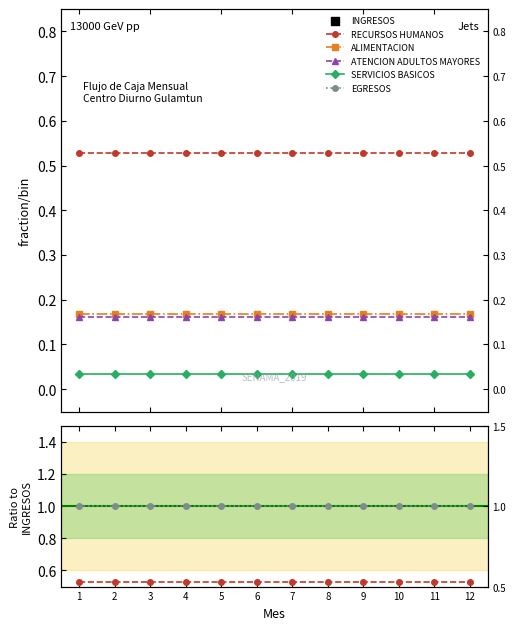

Which series has the largest Y range (max minus min)?

RECURSOS HUMANOS